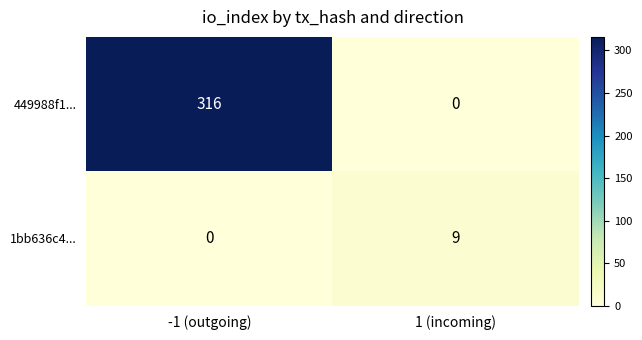

At 1 (incoming), list the series in order from smallest to largest.

449988f1..., 1bb636c4...